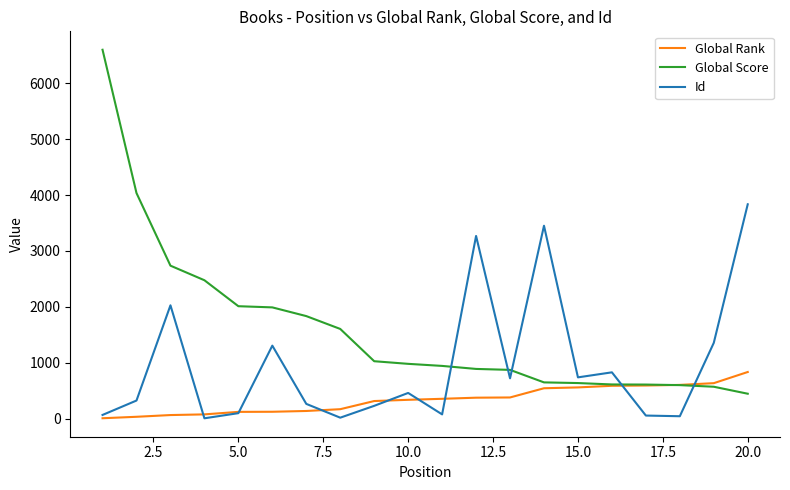

How many categories are shown in the chart?

20